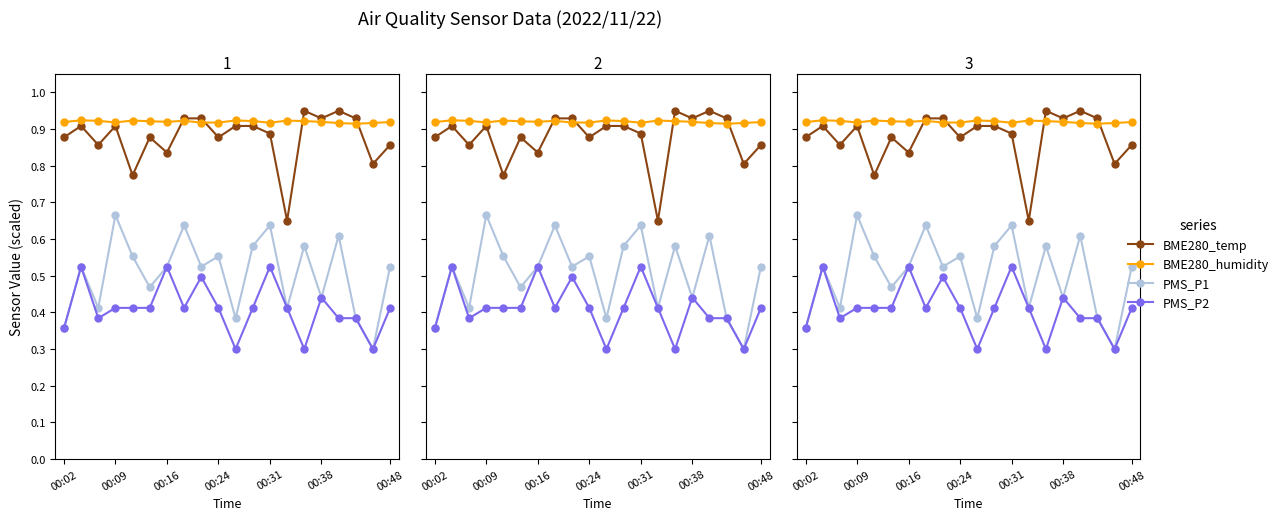

Is the value of PMS_P1 at 00:38 greater than the value of BME280_temp at 8?

No